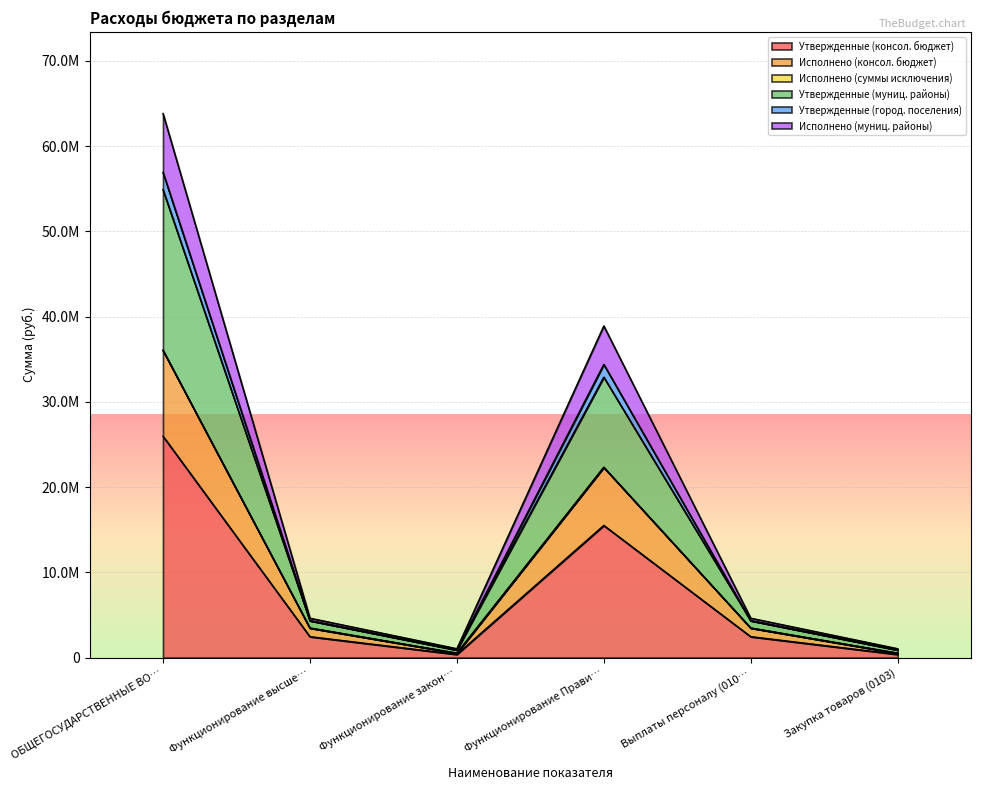

Rank the categories by Утвержденные (консол. бюджет) value from highest to lowest.

ОБЩЕГОСУДАРСТВЕННЫЕ ВО…, Функционирование Прави…, Функционирование высше…, Выплаты персоналу (010…, Функционирование закон…, Закупка товаров (0103)